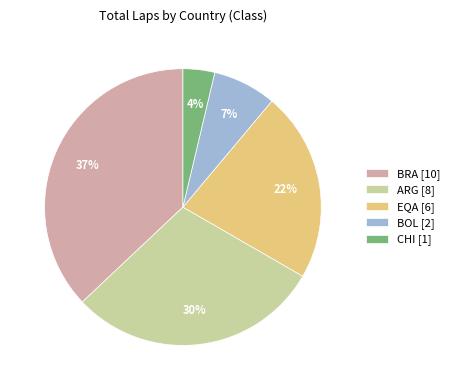

Which has a higher value, BRA [10] or CHI [1]?

BRA [10]